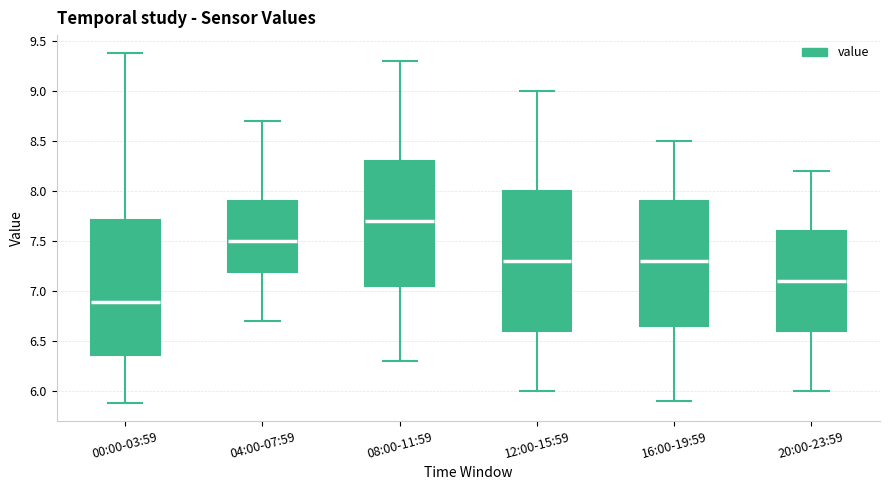

Where does the median line of the box for 16:00-19:59 sit on the y-axis? The values are not printed on the chart, so give them approximately, as read against the axis.

7.30